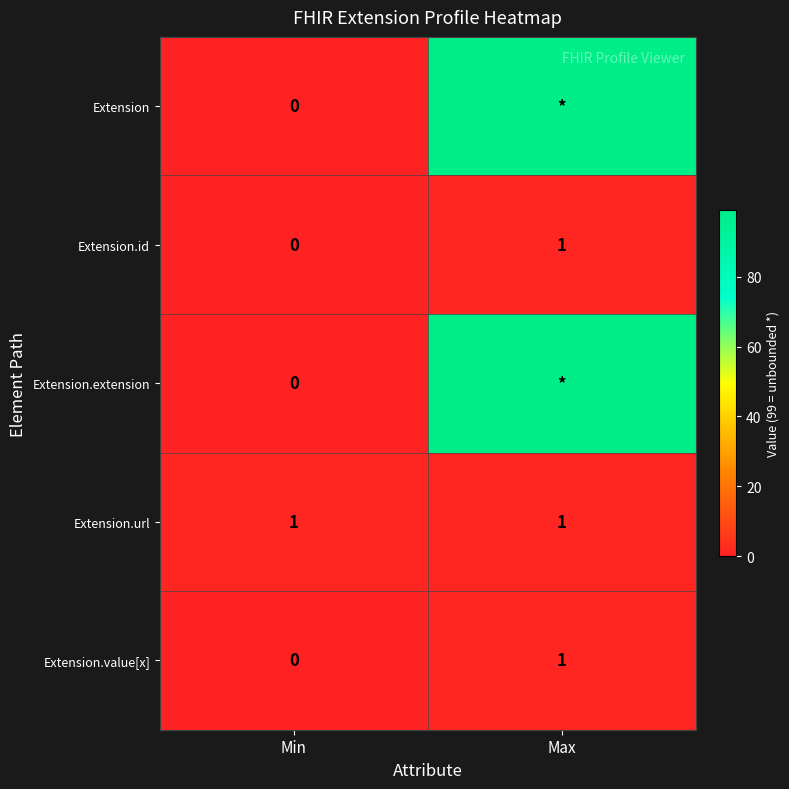

Which category has the lowest value in the Extension.id series?

Min